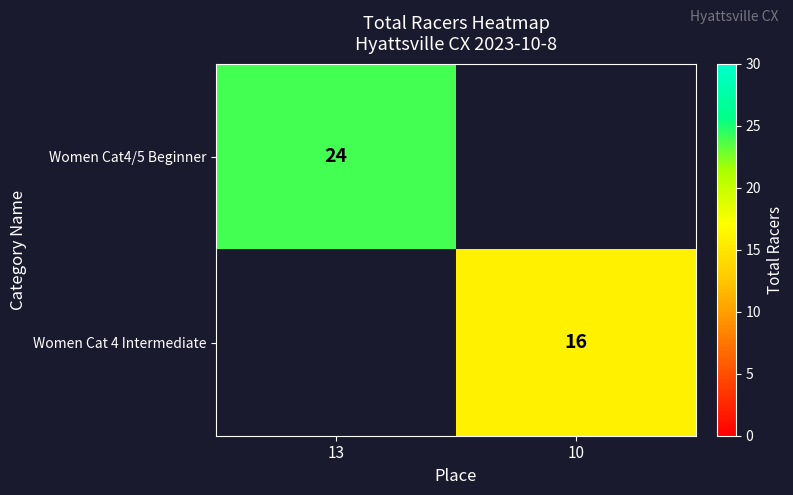

Is the value of Women Cat 4 Intermediate at 10 greater than the value of Women Cat4/5 Beginner at 13?

No